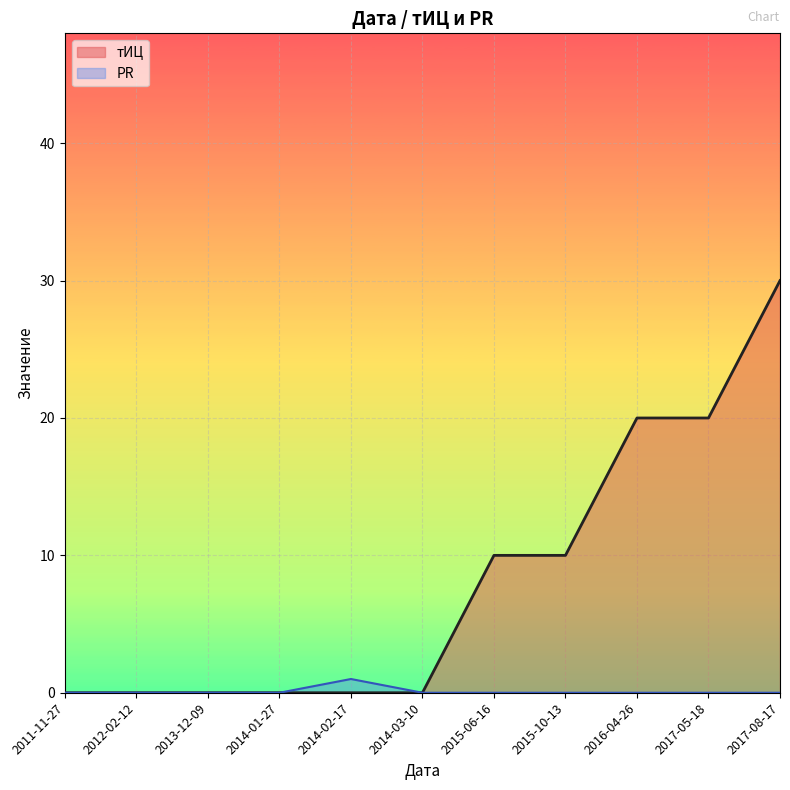

What is the sum of the тИЦ values at 2015-10-13 and 2014-01-27?

10